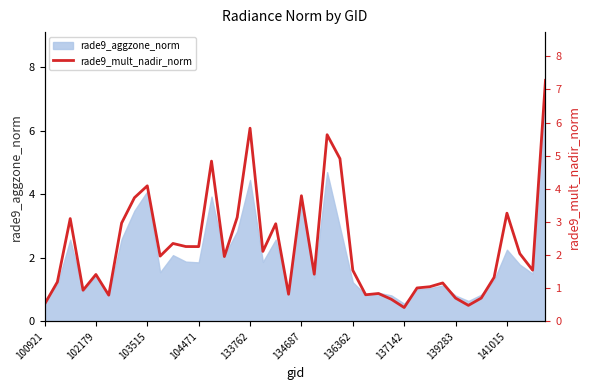

What is the minimum value shown in the chart?

0.4